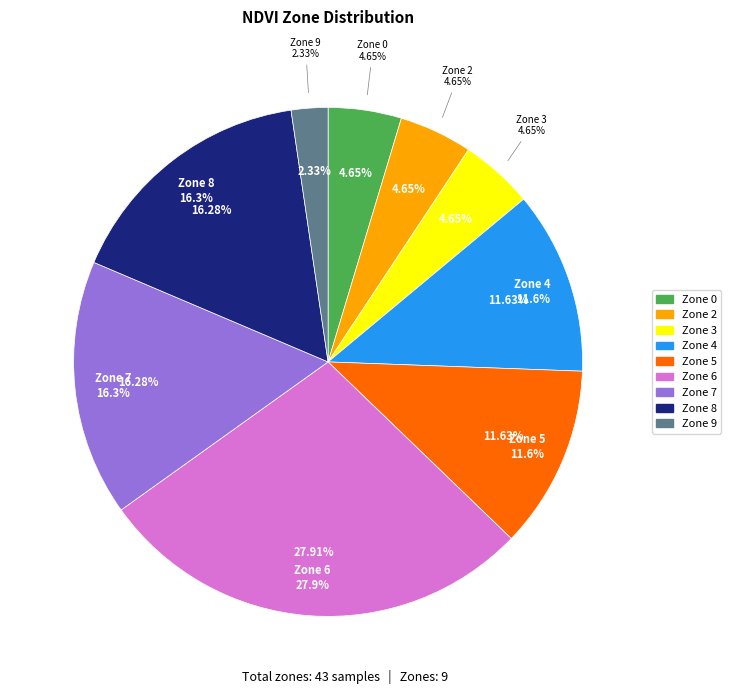

To the nearest percent, what portion does Zone 6 represent?

28%